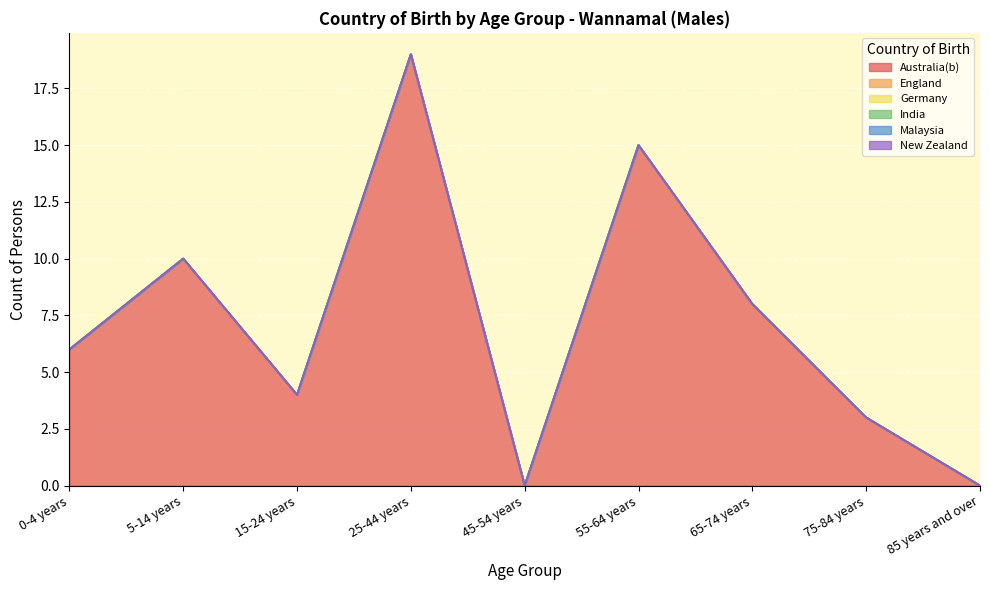

True or false: Australia(b) and Germany cross at least once.

False